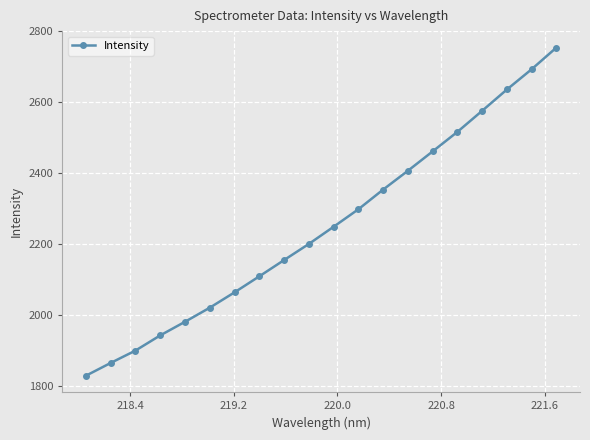

What is the value of the 15th point from the left?

2460.9